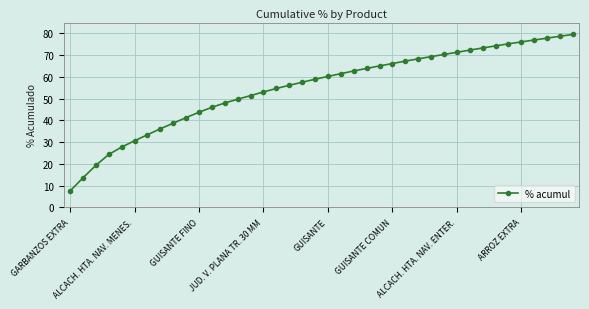

What is the maximum value shown in the chart?

79.5